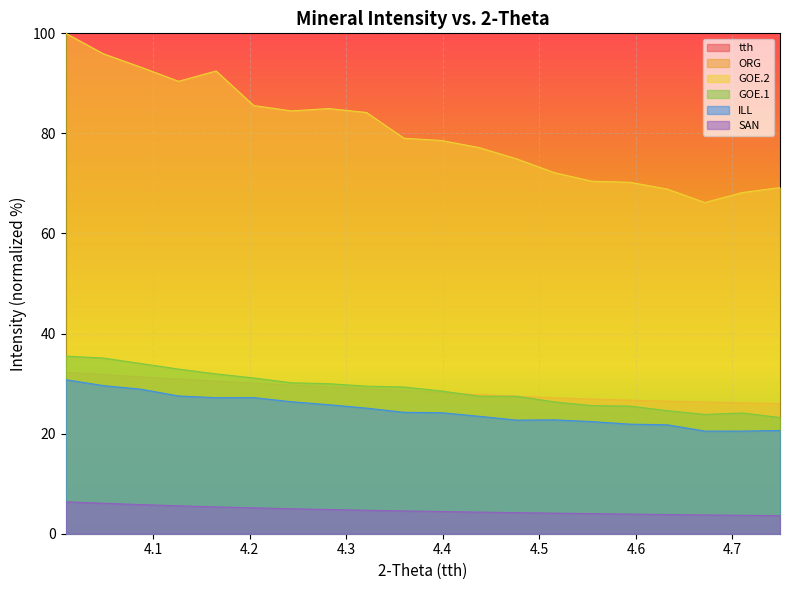

What is the difference between the GOE.1 values at 4.087569999999999 and 4.16541?

2.1